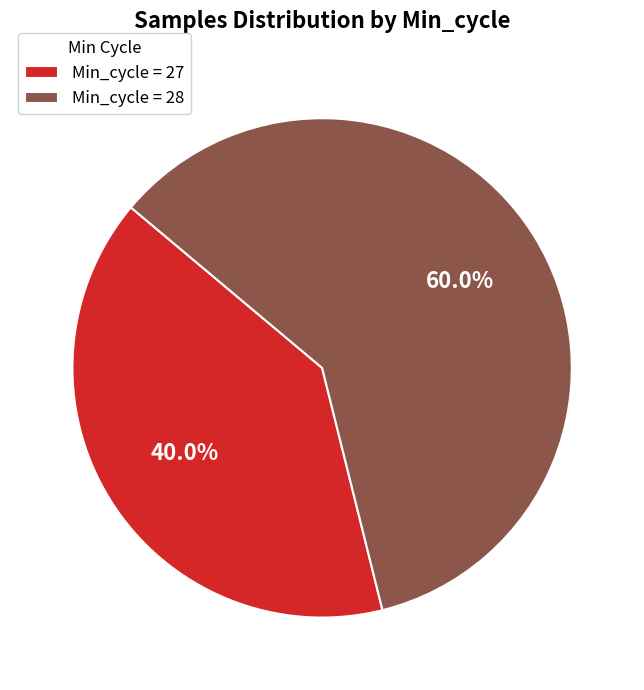

Rank the categories by value from lowest to highest.

Min_cycle = 27, Min_cycle = 28